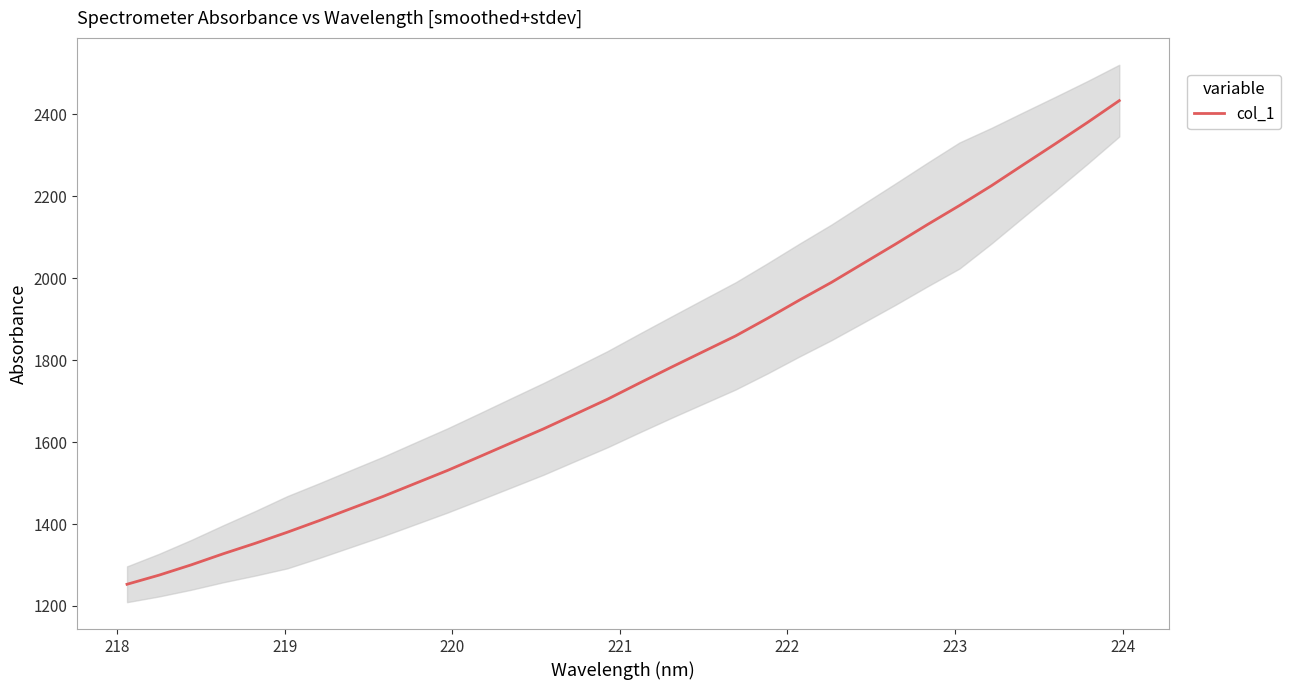

What is the highest value of the col_1 series?

2433.4